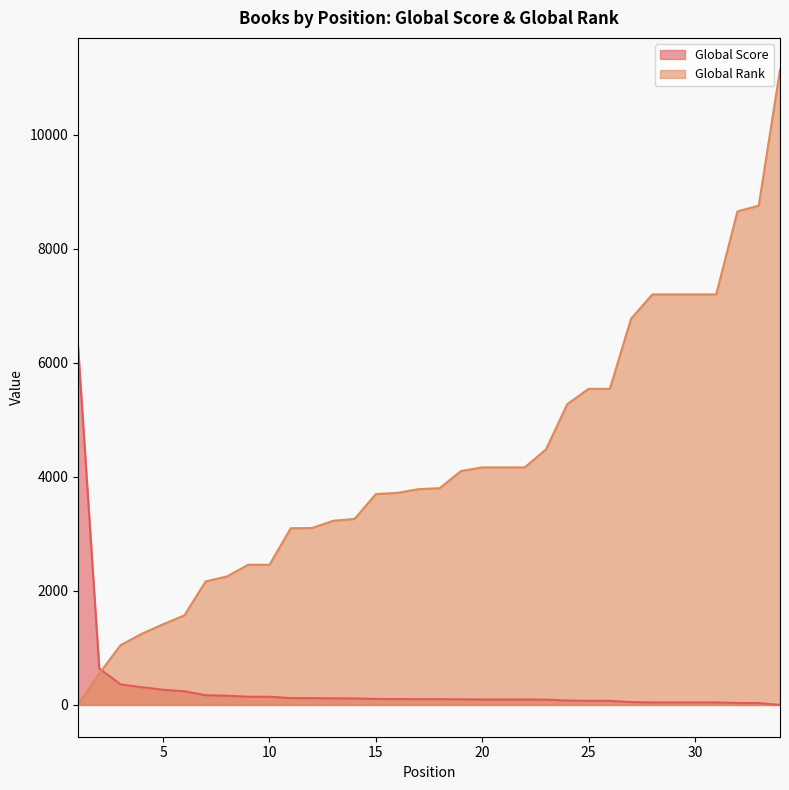

The Global Score series shows 118 at 25. True or false?

False